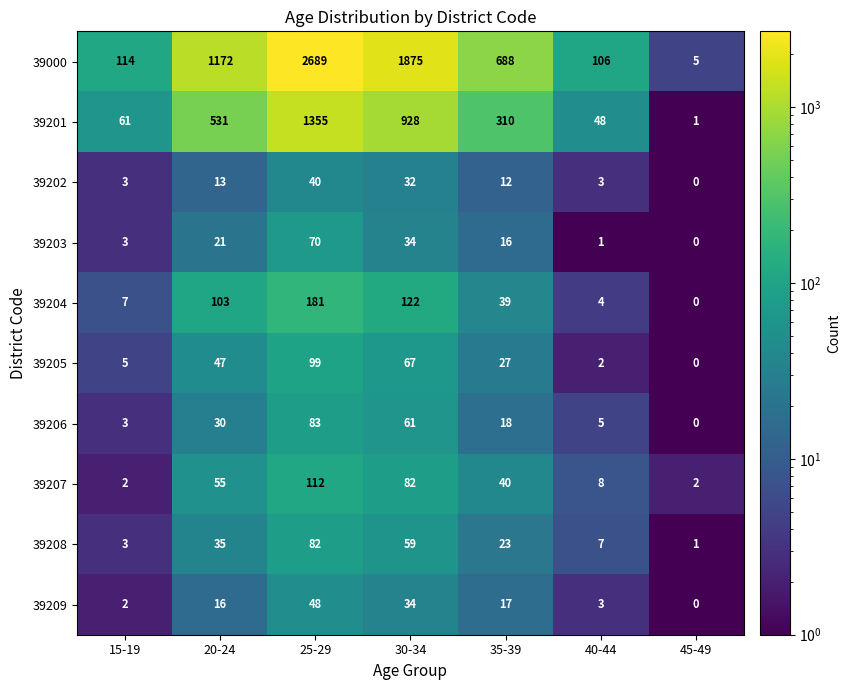

List the series in order of their peak value, highest first.

39000, 39201, 39204, 39207, 39205, 39206, 39208, 39203, 39209, 39202